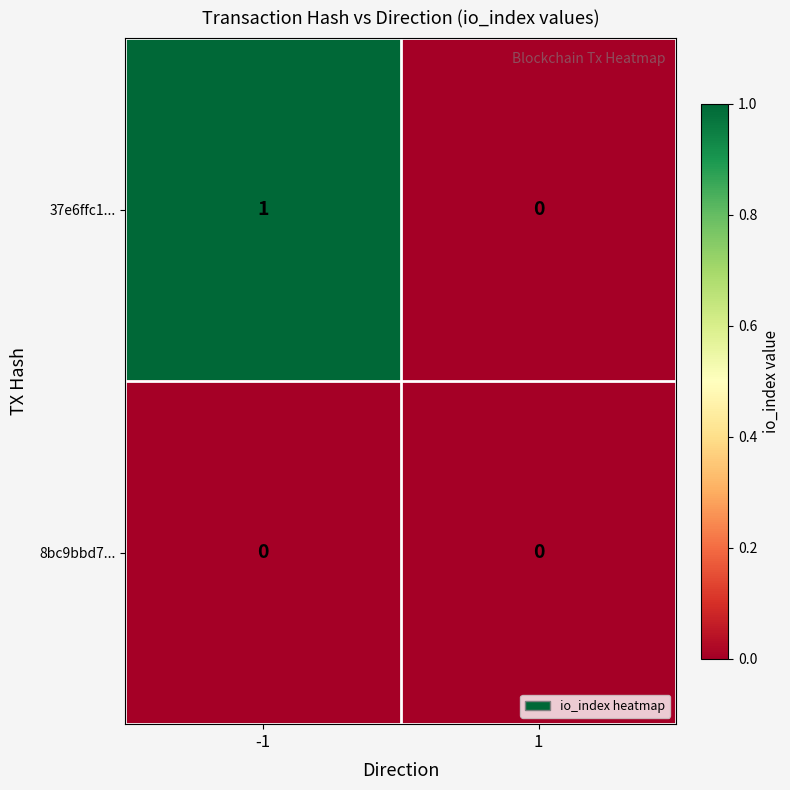

The 8bc9bbd7... series shows 0 at -1. True or false?

True